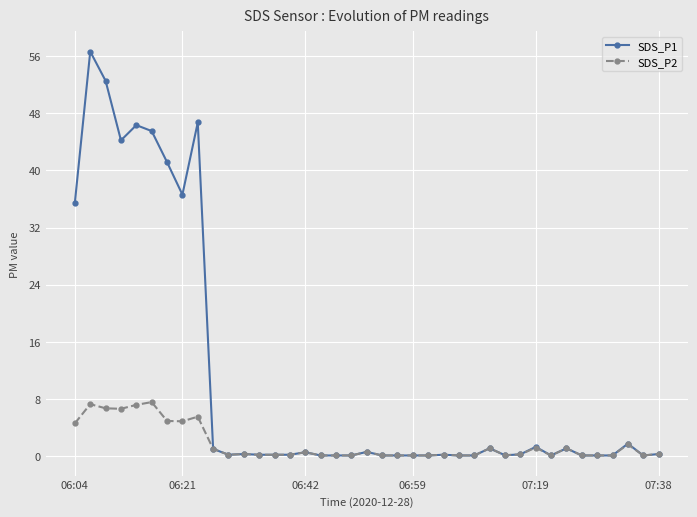

Which series has the largest range (max minus min)?

SDS_P1